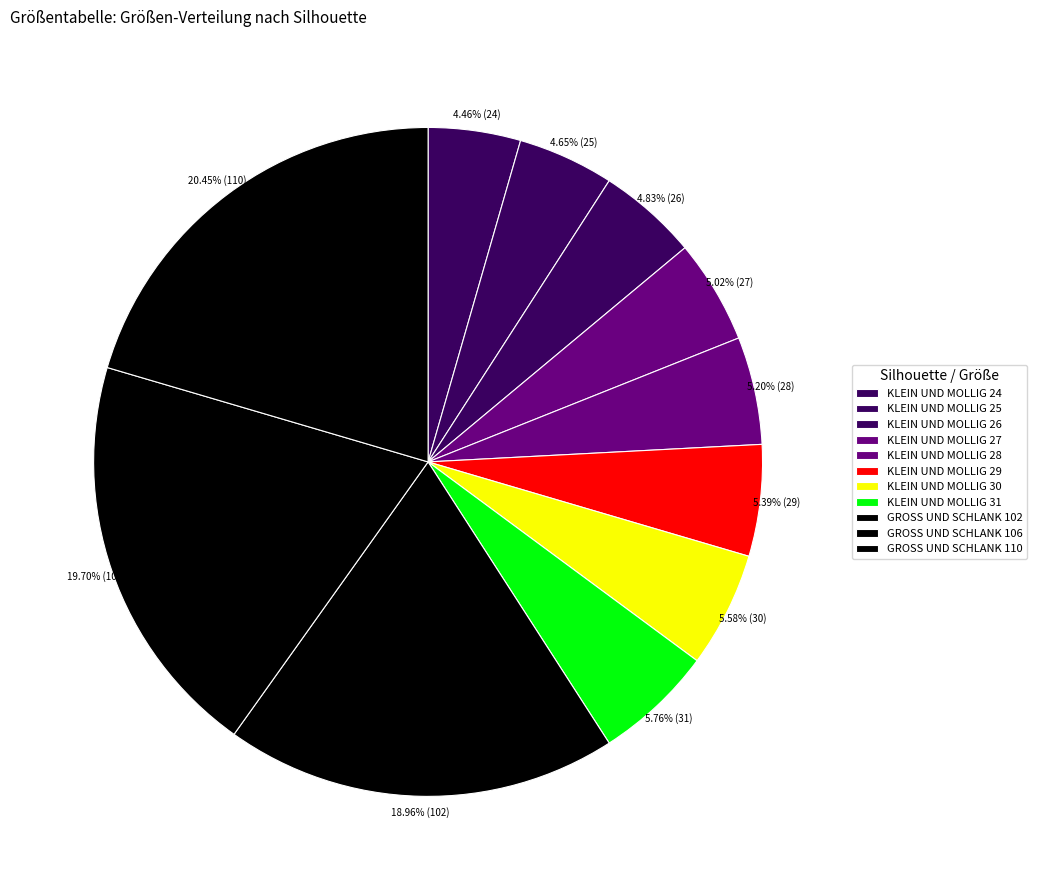

Does GROSS UND SCHLANK 102 account for over 50% of the chart?

No